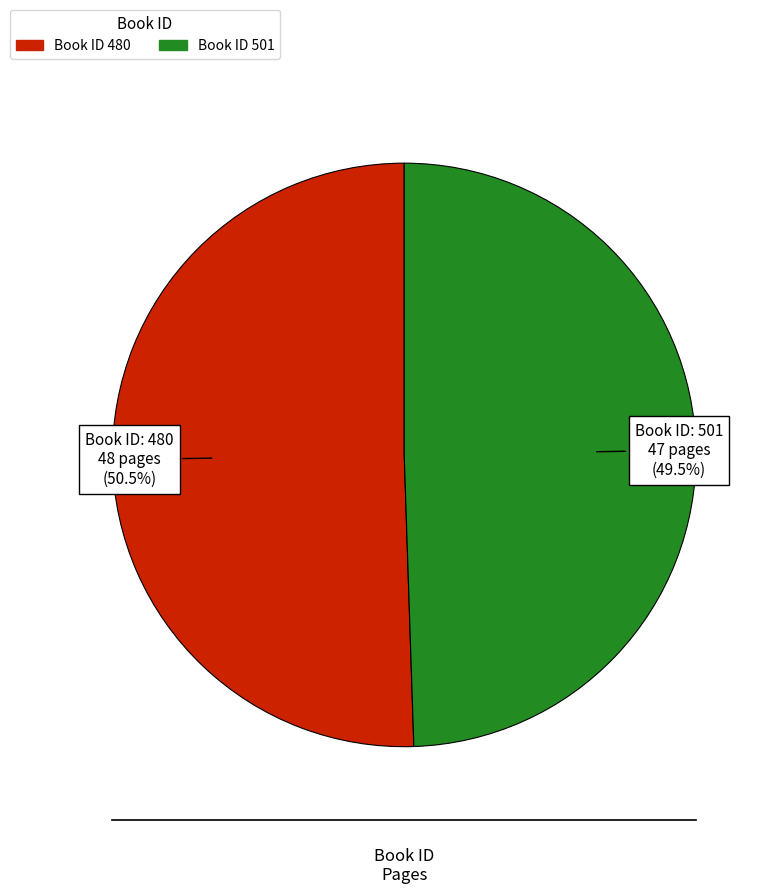

Is there a majority slice in this chart?

Yes